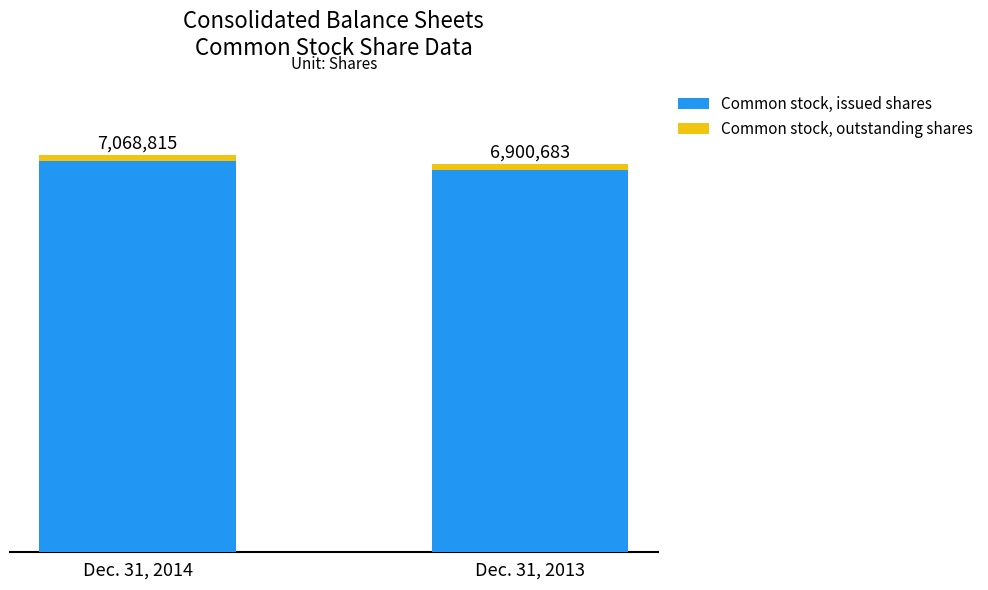

What are all the series names shown in the legend?

Common stock, issued shares, Common stock, outstanding shares